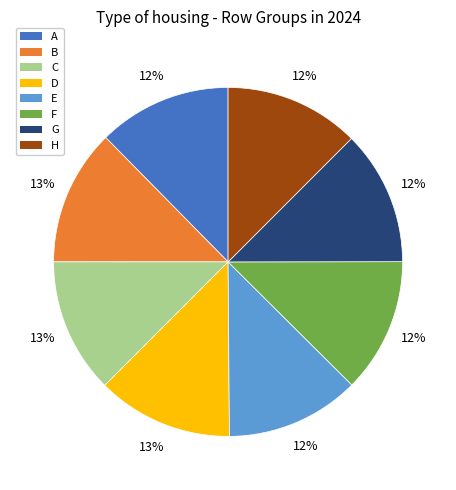

What percentage is the B slice, to the nearest percent?

13%